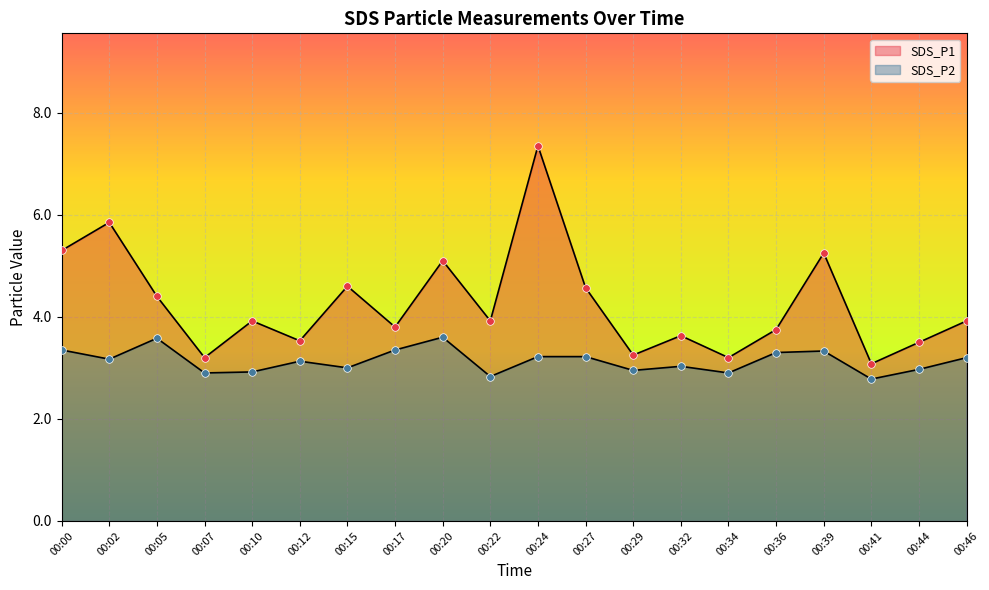

Which series reaches the minimum Y coordinate?

SDS_P2